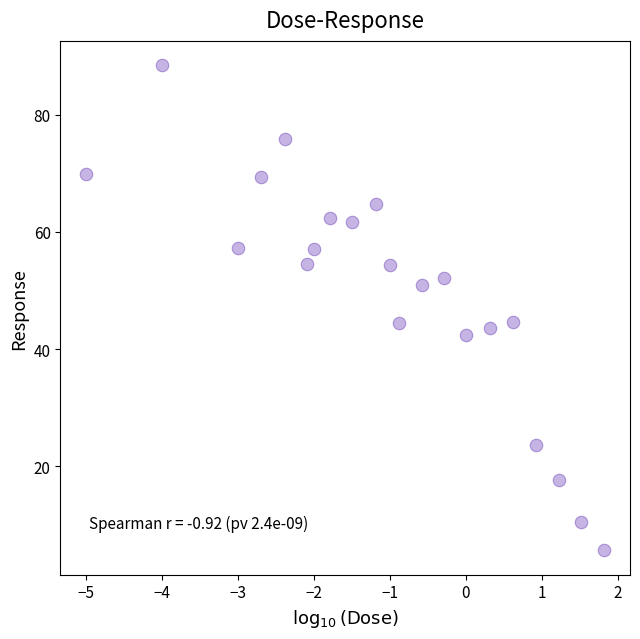

What is the range of Y values (max minus min)?

82.8